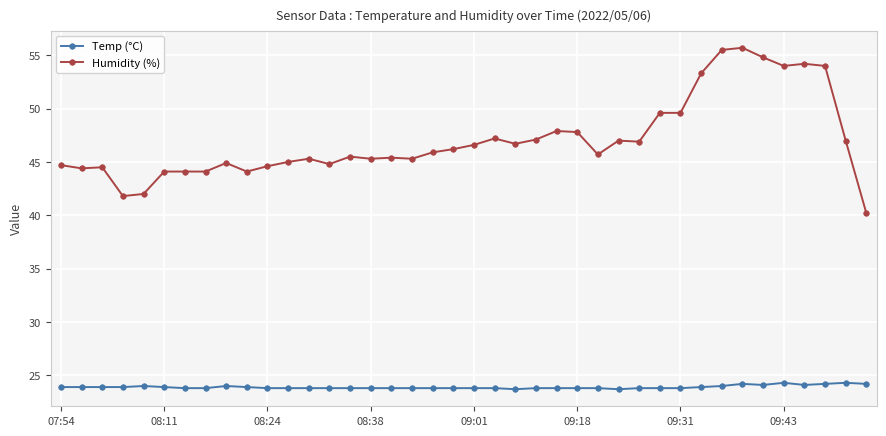

True or false: Humidity (%) and Temp (°C) intersect in this chart.

False